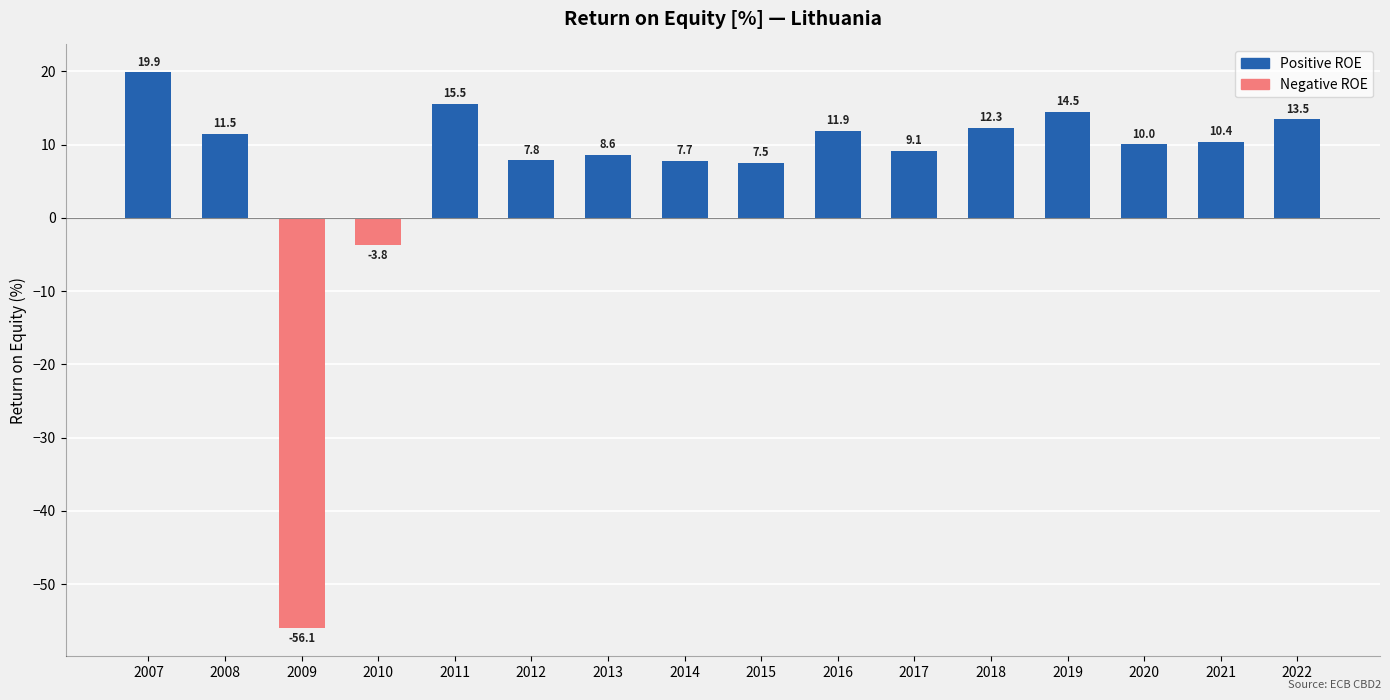

What is the value of the 13th bar from the left?

14.5